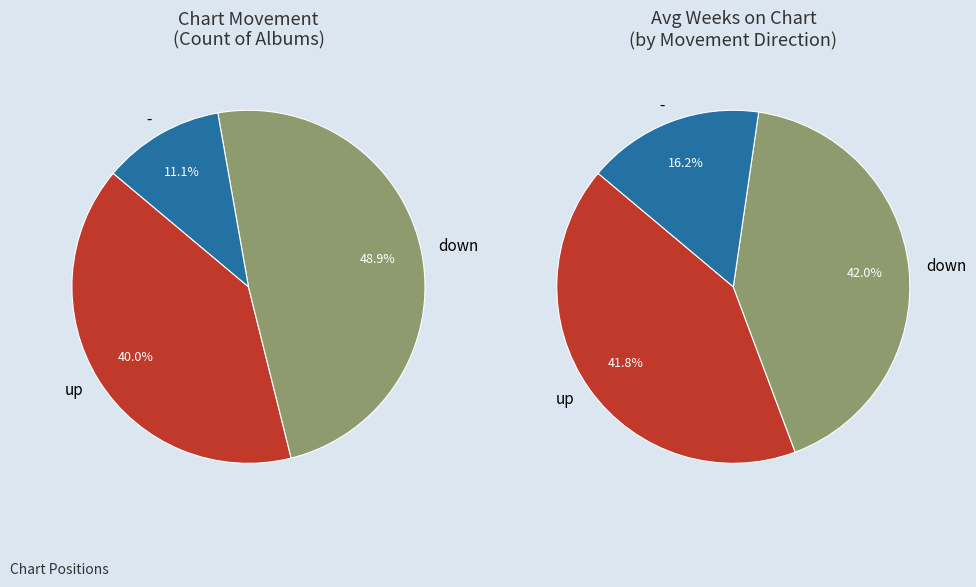

Is there any slice that represents more than half of the pie?

No